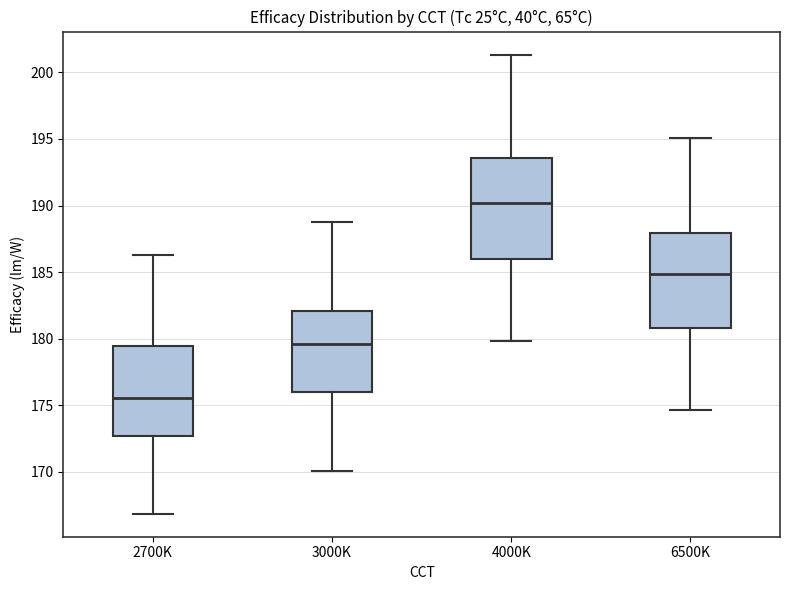

Which box has the lowest median line?

2700K